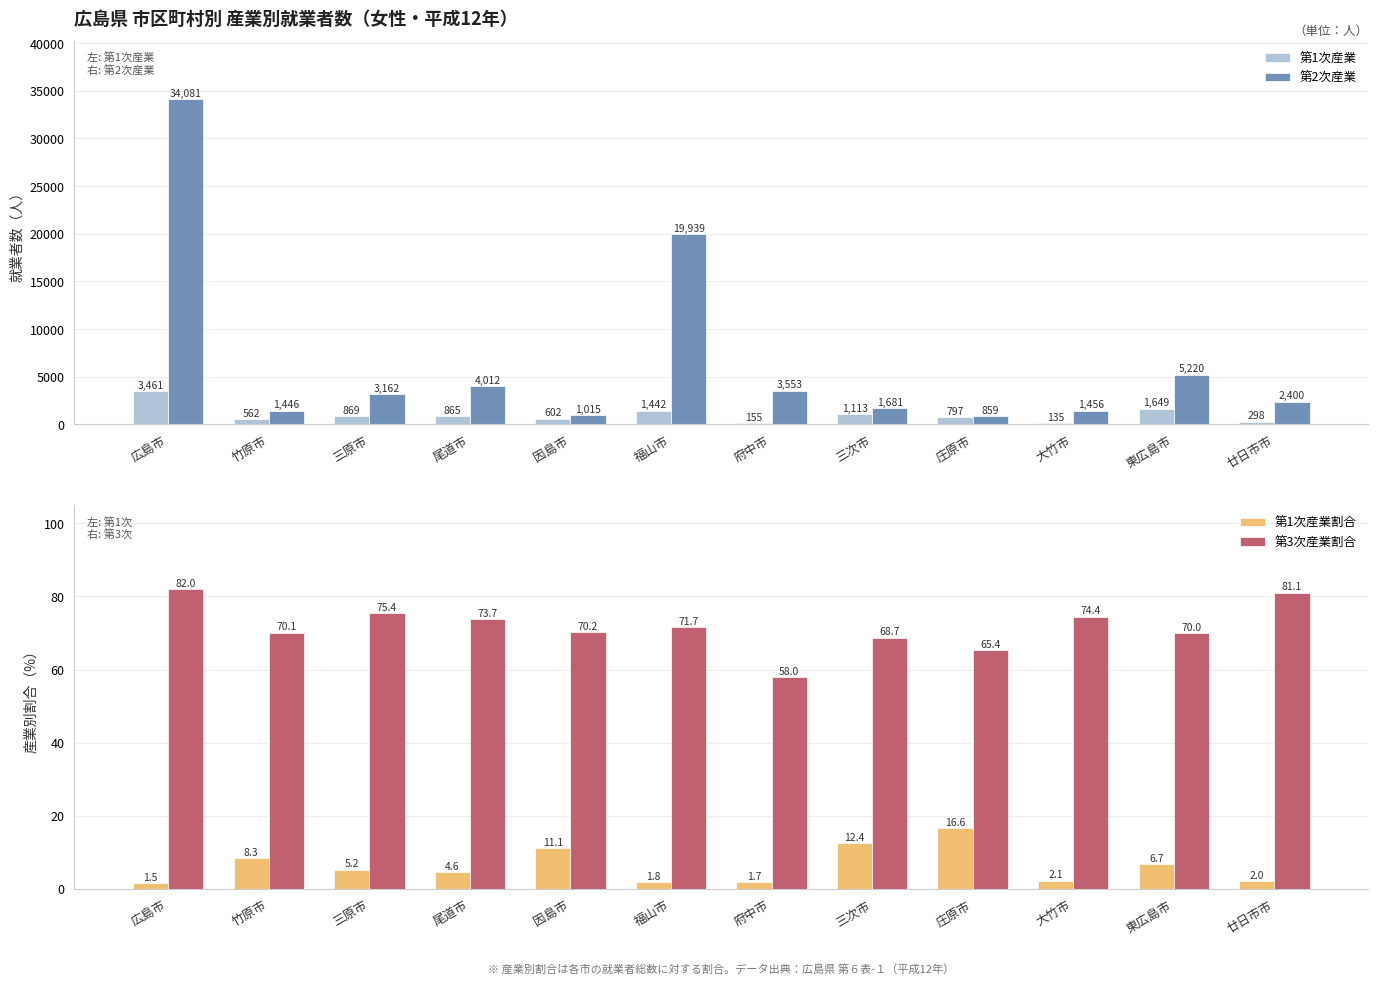

Rank the series at 因島市 from highest to lowest value.

第2次産業, 第1次産業, 第3次産業割合, 第1次産業割合